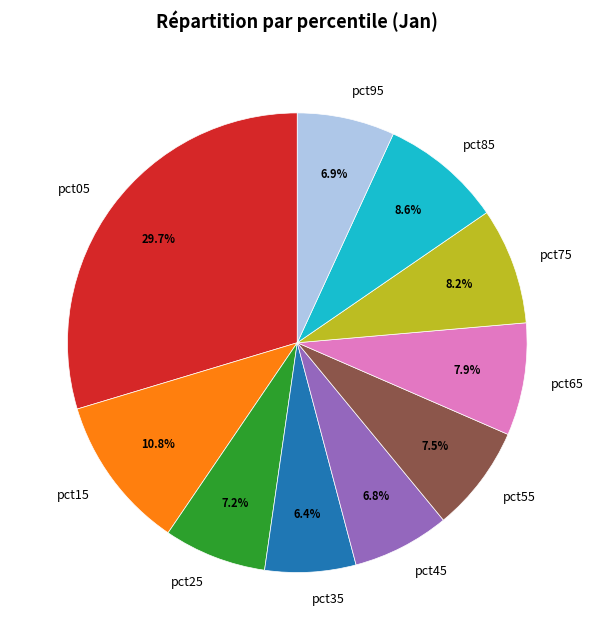

To the nearest percent, what portion does pct75 represent?

8%